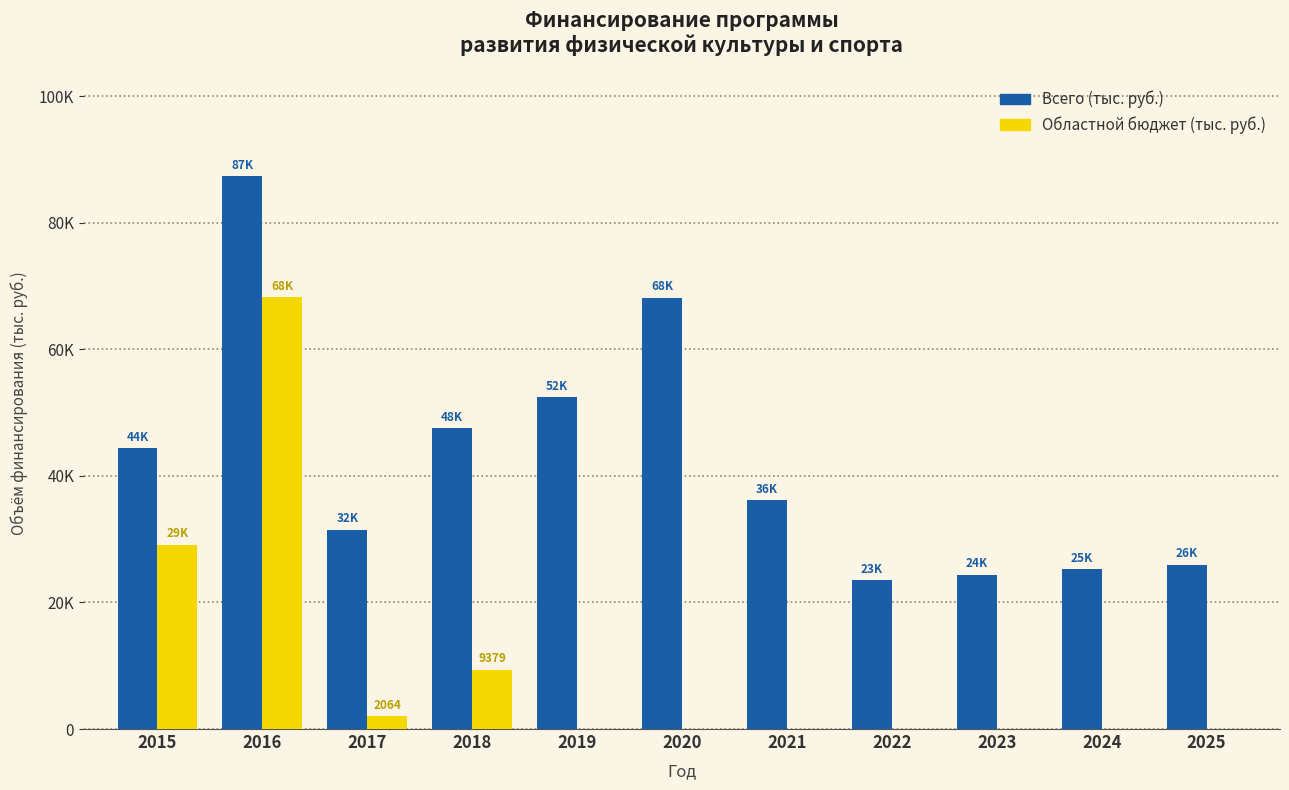

What are all the series names shown in the legend?

Всего (тыс. руб.), Областной бюджет (тыс. руб.)